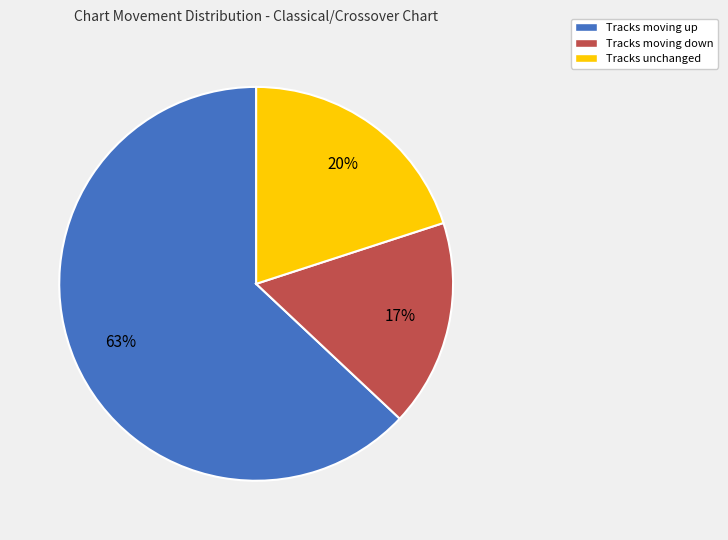

To the nearest percent, what is the difference between the largest and smallest slice percentages?

46%